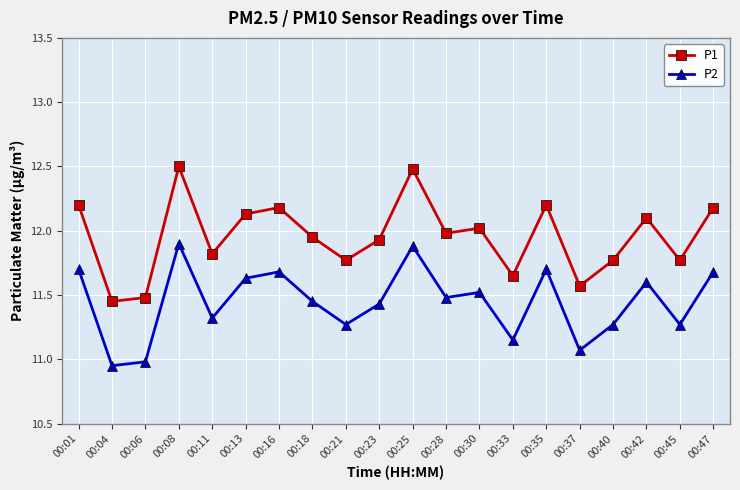

At which label is P2 closest to 11?

00:06